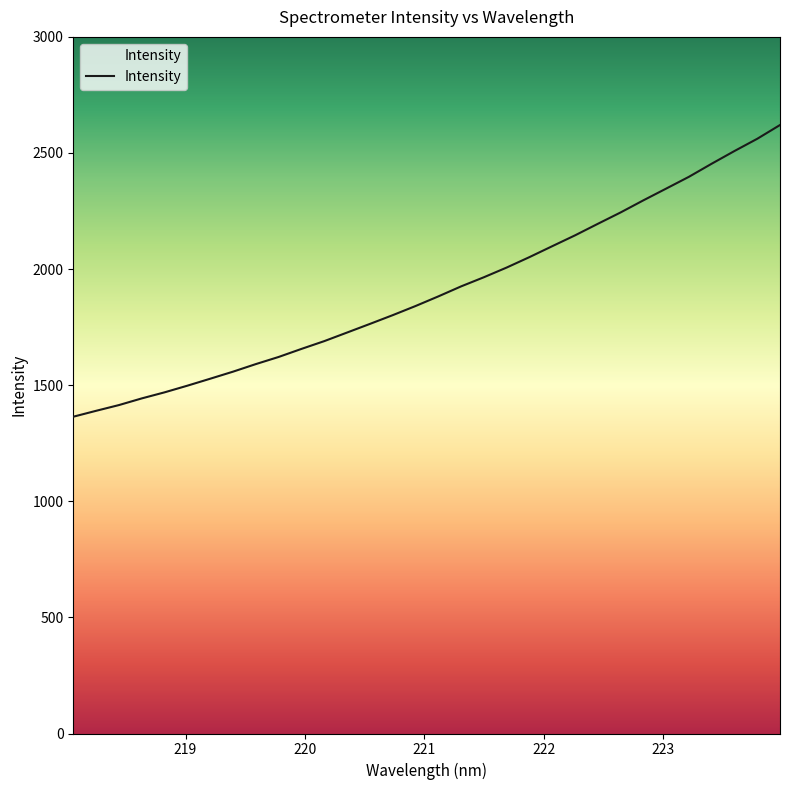

Reading left to right, what are all the values shown in this chart?

218.0596=1364.3	218.2508=1389.7	218.442=1414.4	218.6332=1443.1	218.8244=1469.2	219.0156=1497.9	219.2067=1527.9	219.3979=1558.3	219.589=1590.9	219.7801=1621.6	219.9712=1656.3	220.1623=1689.8	220.3533=1726.7	220.5444=1763.9	220.7354=1801.5	220.9264=1840.8	221.1174=1882.3	221.3083=1925.5	221.4993=1964.8	221.6902=2006.6	221.8812=2051.6	222.0721=2098.6	222.263=2145.3	222.4538=2194.9	222.6447=2243.9	222.8355=2296.1	223.0264=2346.6	223.2172=2397.4	223.408=2453.9	223.5987=2508.5	223.7895=2561.2	223.9802=2620.5